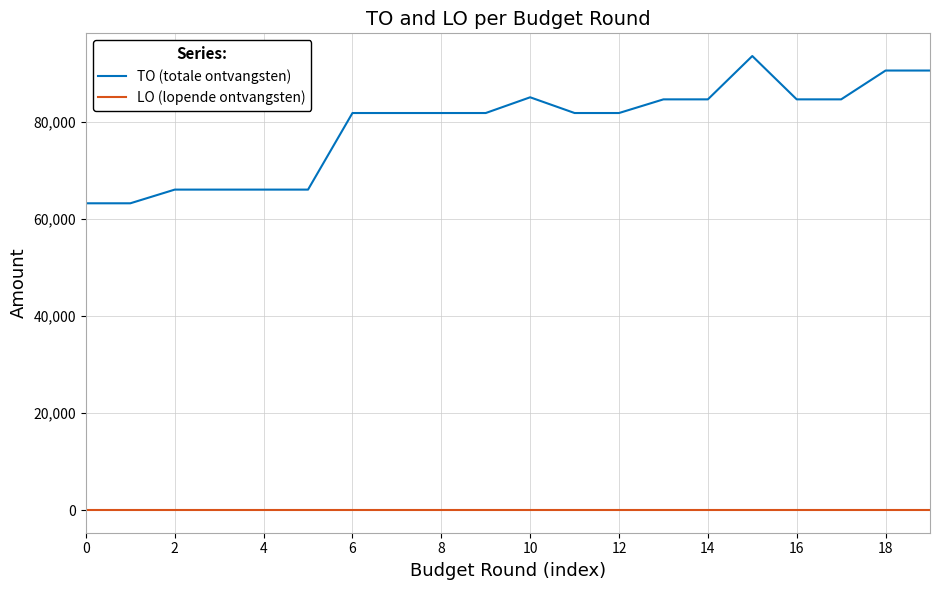

What is the highest value of the TO (totale ontvangsten) series?

93489